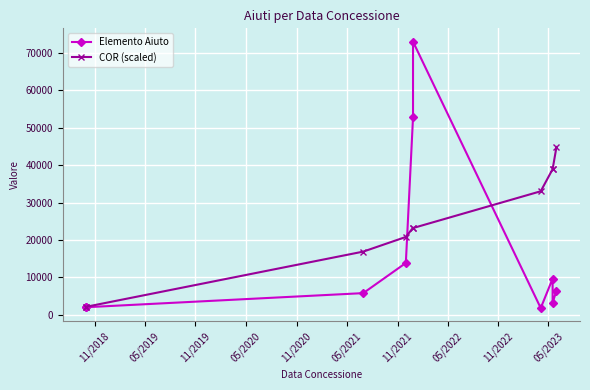

What is the minimum value for Elemento Aiuto?

1769.0